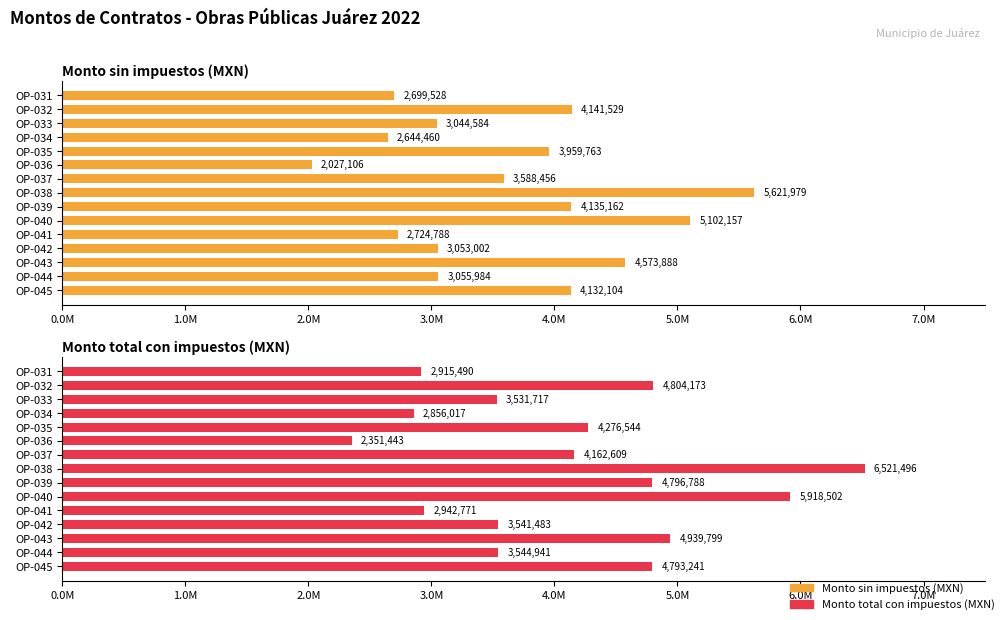

How many groups of bars are there?

15